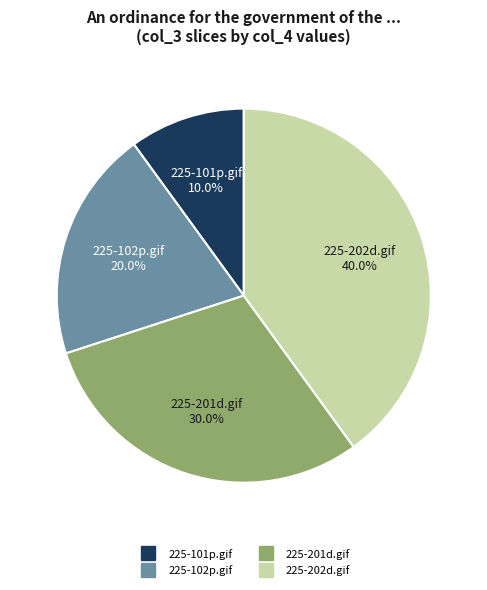

To the nearest percent, what is the difference between the largest and smallest slice percentages?

30%